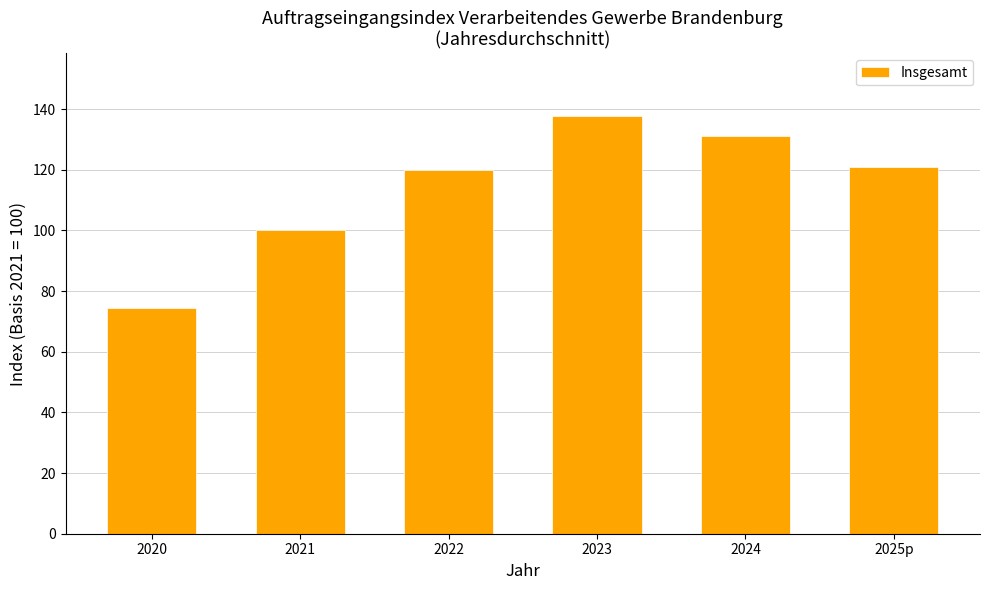

Count the number of categories in the chart.

6